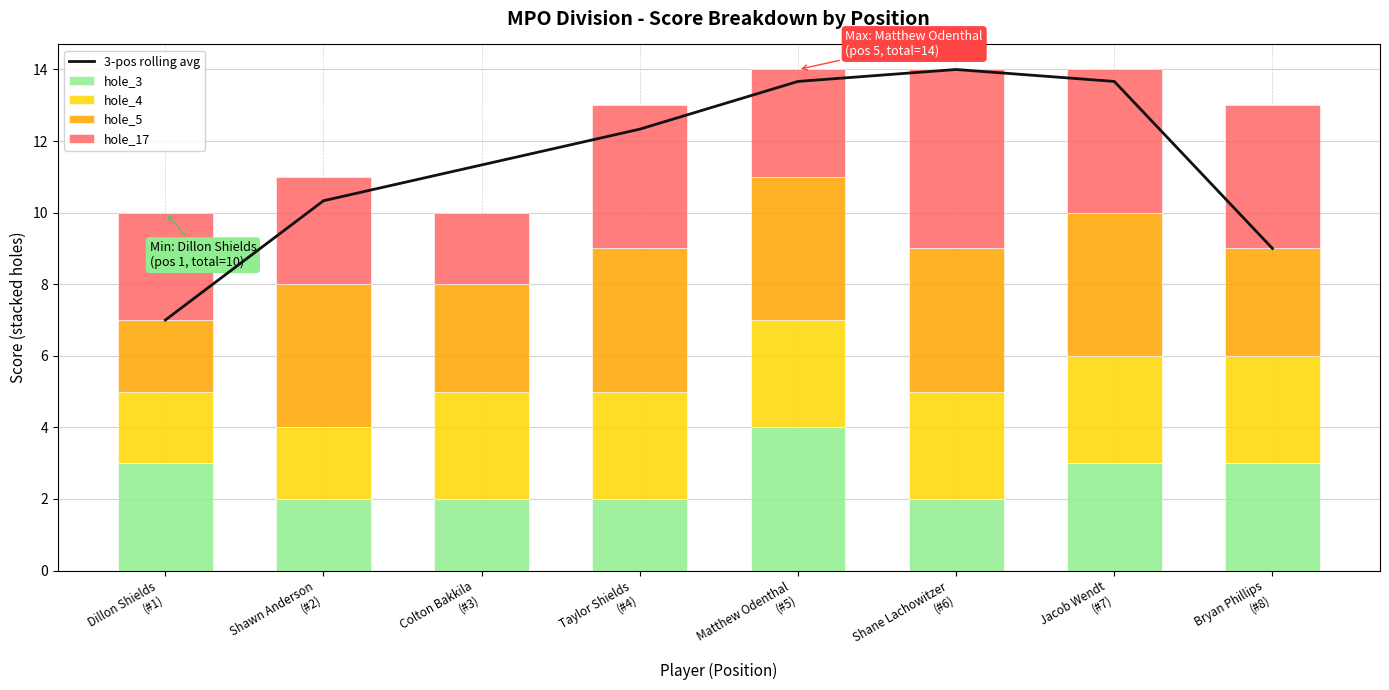

Which has a higher value, Matthew Odenthal
(#5) or Shane Lachowitzer
(#6)?

Shane Lachowitzer
(#6)